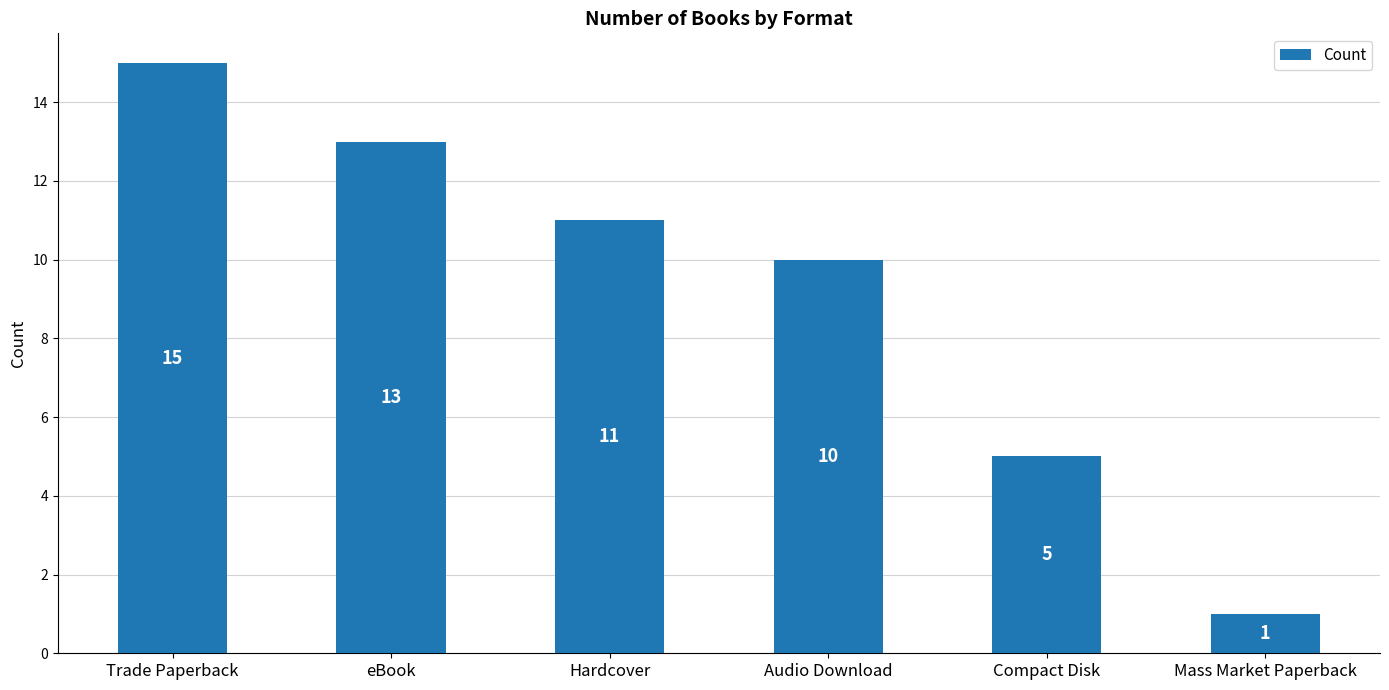

List the labels in order of value, smallest first.

Mass Market Paperback, Compact Disk, Audio Download, Hardcover, eBook, Trade Paperback